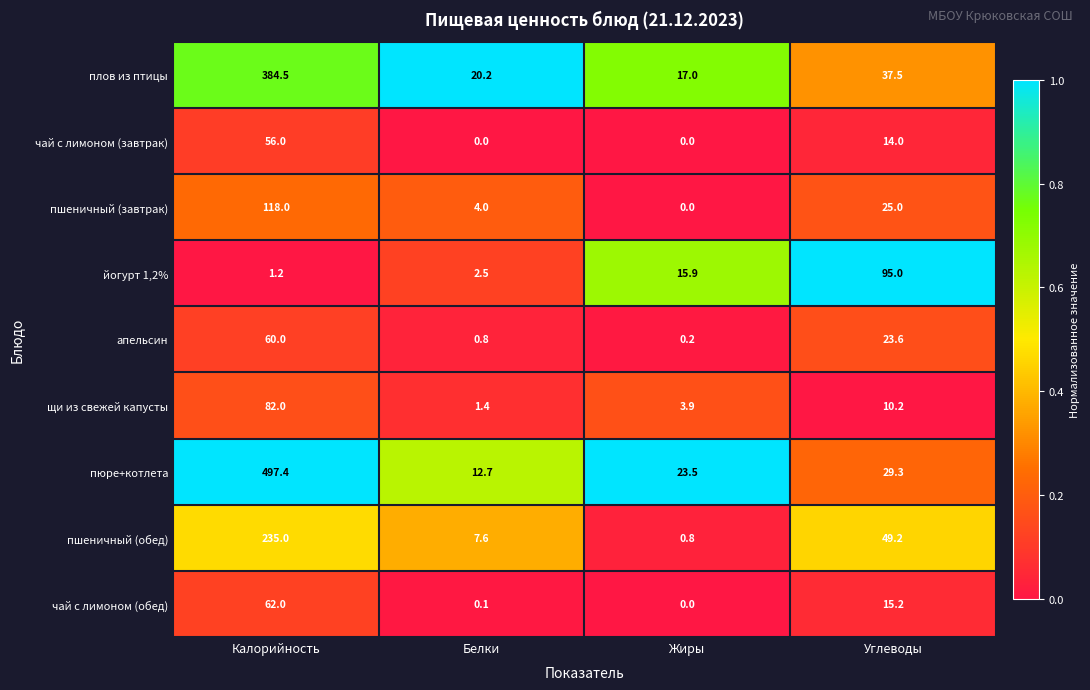

What is the greatest value displayed?

497.4